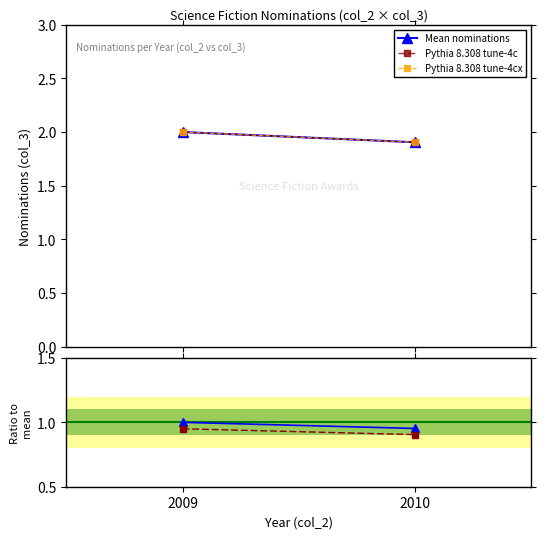

How many lines are shown in the chart?

6